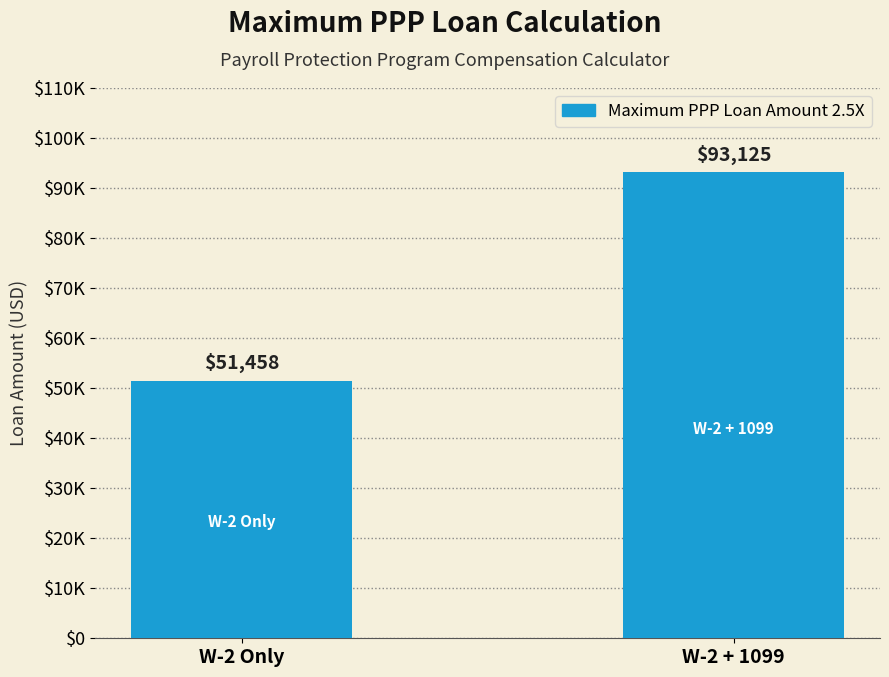

Which category has the highest value across all series?

W-2 + 1099